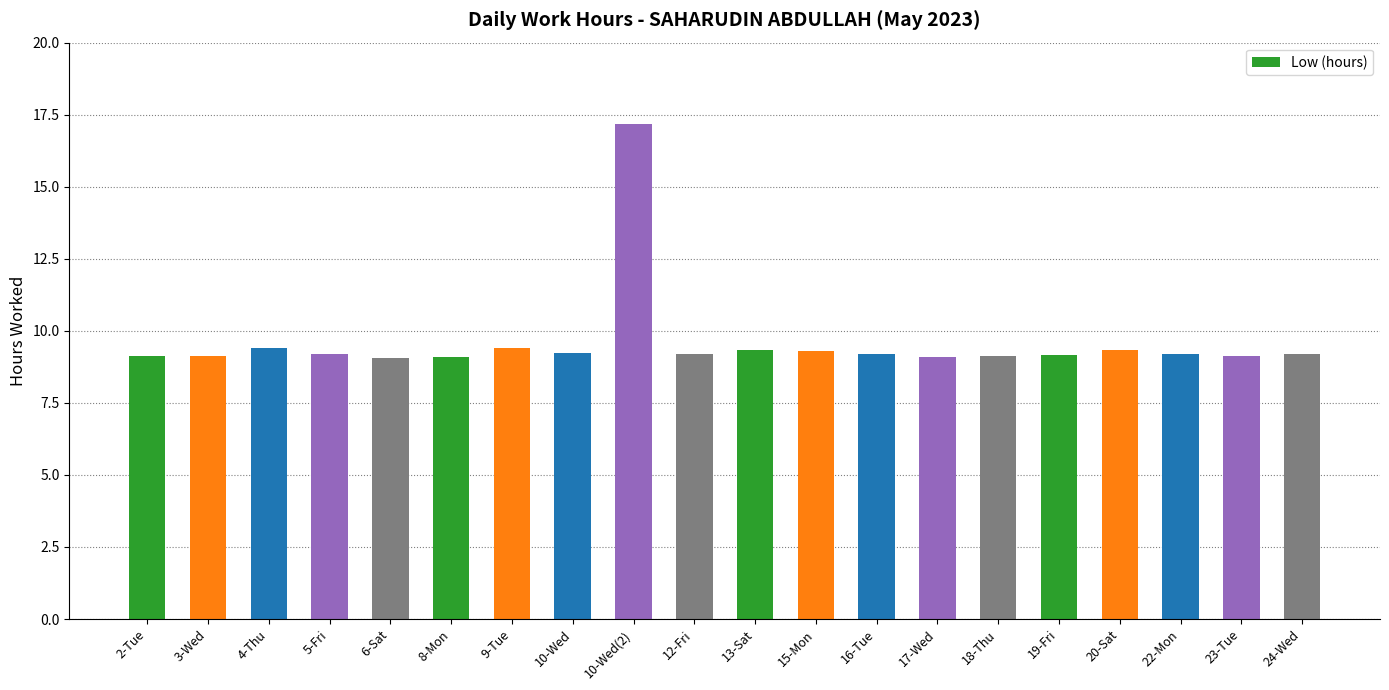

The chart shows a value of 4.7 at 5-Fri. True or false?

False